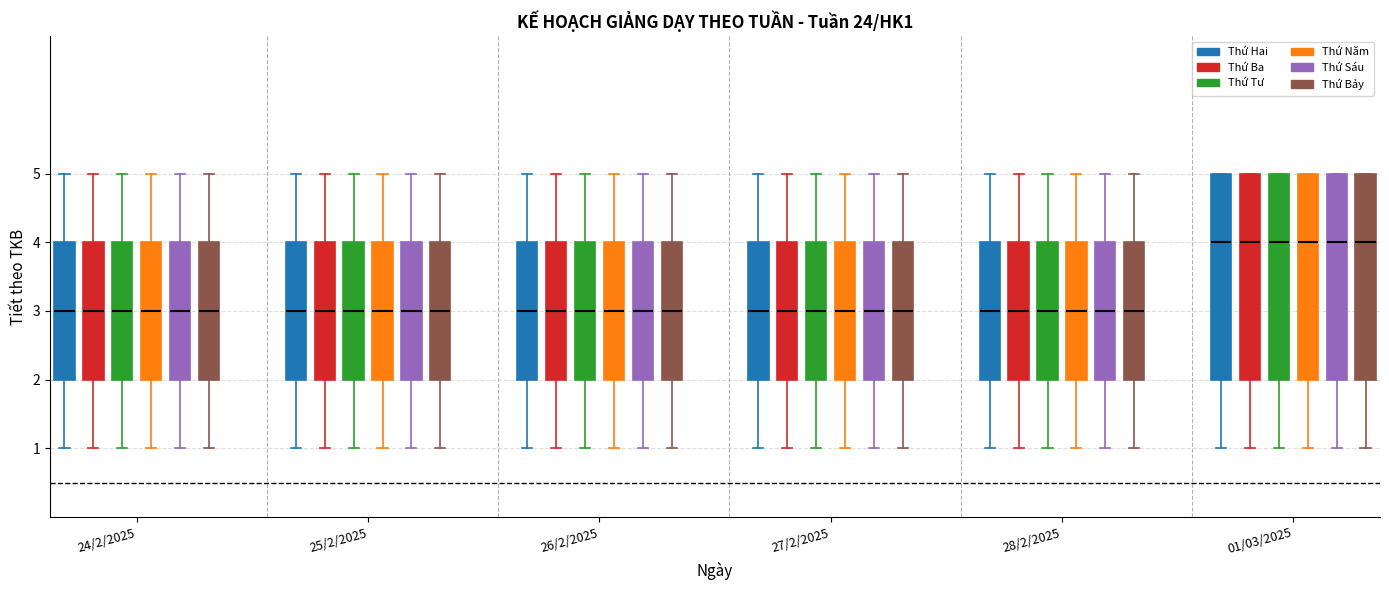

Reading left to right, read every box against the y-axis: the position of its median line, the range the box covers, and the ends of its whiskers. The values are not printed on the chart, so give them approximately, as read against the axis.

24/2/2025 (Thứ Hai): median 3, box 2 to 4, whiskers 1 to 5
24/2/2025 (Thứ Ba): median 3, box 2 to 4, whiskers 1 to 5
24/2/2025 (Thứ Tư): median 3, box 2 to 4, whiskers 1 to 5
24/2/2025 (Thứ Năm): median 3, box 2 to 4, whiskers 1 to 5
24/2/2025 (Thứ Sáu): median 3, box 2 to 4, whiskers 1 to 5
24/2/2025 (Thứ Bảy): median 3, box 2 to 4, whiskers 1 to 5
25/2/2025 (Thứ Hai): median 3, box 2 to 4, whiskers 1 to 5
25/2/2025 (Thứ Ba): median 3, box 2 to 4, whiskers 1 to 5
25/2/2025 (Thứ Tư): median 3, box 2 to 4, whiskers 1 to 5
25/2/2025 (Thứ Năm): median 3, box 2 to 4, whiskers 1 to 5
25/2/2025 (Thứ Sáu): median 3, box 2 to 4, whiskers 1 to 5
25/2/2025 (Thứ Bảy): median 3, box 2 to 4, whiskers 1 to 5
26/2/2025 (Thứ Hai): median 3, box 2 to 4, whiskers 1 to 5
26/2/2025 (Thứ Ba): median 3, box 2 to 4, whiskers 1 to 5
26/2/2025 (Thứ Tư): median 3, box 2 to 4, whiskers 1 to 5
26/2/2025 (Thứ Năm): median 3, box 2 to 4, whiskers 1 to 5
26/2/2025 (Thứ Sáu): median 3, box 2 to 4, whiskers 1 to 5
26/2/2025 (Thứ Bảy): median 3, box 2 to 4, whiskers 1 to 5
27/2/2025 (Thứ Hai): median 3, box 2 to 4, whiskers 1 to 5
27/2/2025 (Thứ Ba): median 3, box 2 to 4, whiskers 1 to 5
27/2/2025 (Thứ Tư): median 3, box 2 to 4, whiskers 1 to 5
27/2/2025 (Thứ Năm): median 3, box 2 to 4, whiskers 1 to 5
27/2/2025 (Thứ Sáu): median 3, box 2 to 4, whiskers 1 to 5
27/2/2025 (Thứ Bảy): median 3, box 2 to 4, whiskers 1 to 5
28/2/2025 (Thứ Hai): median 3, box 2 to 4, whiskers 1 to 5
28/2/2025 (Thứ Ba): median 3, box 2 to 4, whiskers 1 to 5
28/2/2025 (Thứ Tư): median 3, box 2 to 4, whiskers 1 to 5
28/2/2025 (Thứ Năm): median 3, box 2 to 4, whiskers 1 to 5
28/2/2025 (Thứ Sáu): median 3, box 2 to 4, whiskers 1 to 5
28/2/2025 (Thứ Bảy): median 3, box 2 to 4, whiskers 1 to 5
01/03/2025 (Thứ Hai): median 4, box 2 to 5, whiskers 1 to 5
01/03/2025 (Thứ Ba): median 4, box 2 to 5, whiskers 1 to 5
01/03/2025 (Thứ Tư): median 4, box 2 to 5, whiskers 1 to 5
01/03/2025 (Thứ Năm): median 4, box 2 to 5, whiskers 1 to 5
01/03/2025 (Thứ Sáu): median 4, box 2 to 5, whiskers 1 to 5
01/03/2025 (Thứ Bảy): median 4, box 2 to 5, whiskers 1 to 5